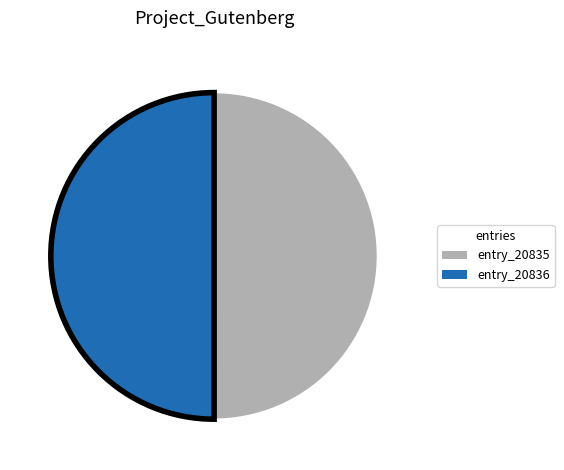

How many slices are in this pie chart?

2